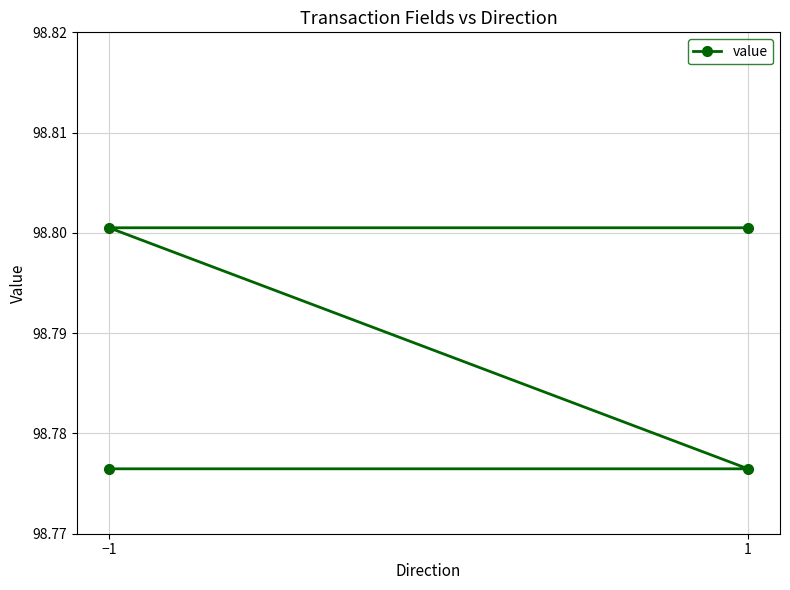

How many values are between 98 and 99?

4